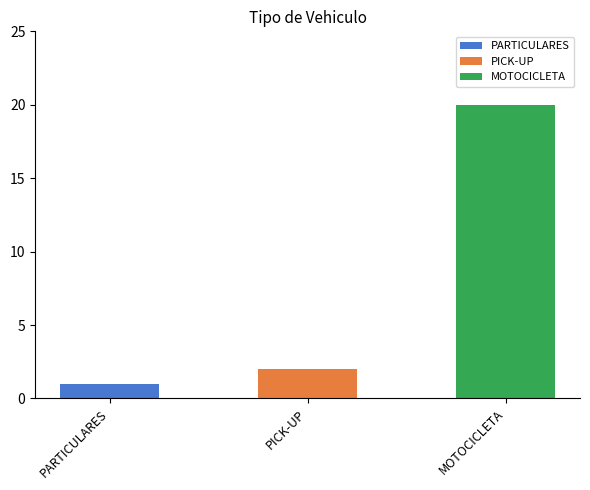

Reading left to right, list all the values displayed in this chart.

1	2	20